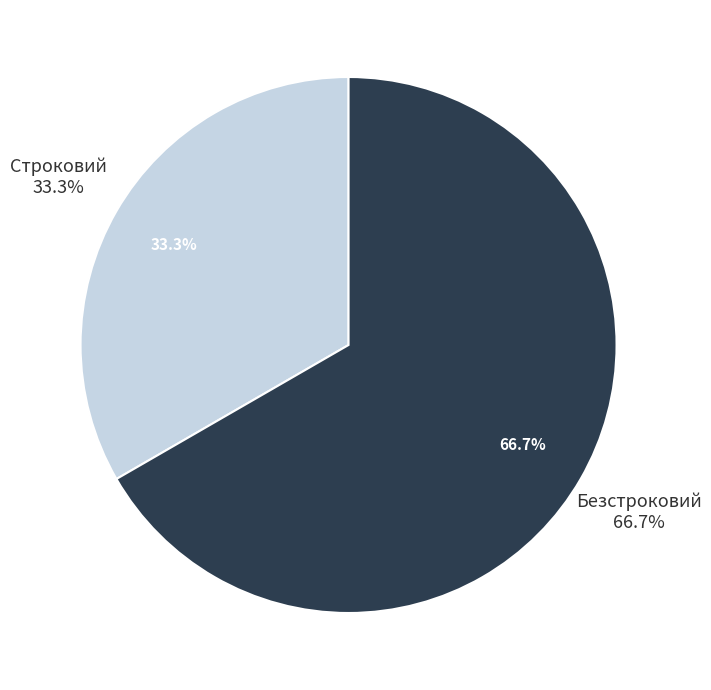

True or false: Строковий accounts for 33% of the total.

True